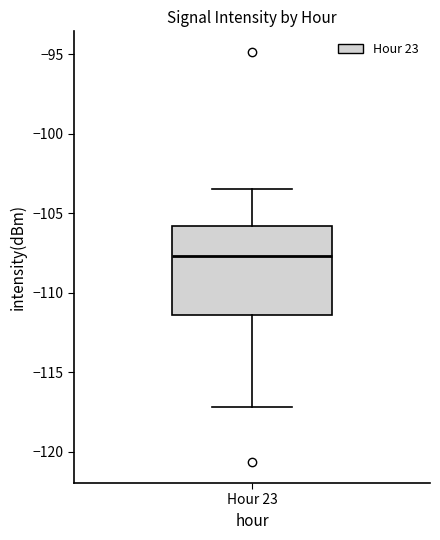

Read this box plot against the y-axis: the position of the median line, the range covered by the box, and the ends of both whiskers. The values are not printed on the chart, so give them approximately, as read against the axis.

median -107.5, box -111.5 to -106.0, whiskers -117.0 to -103.5